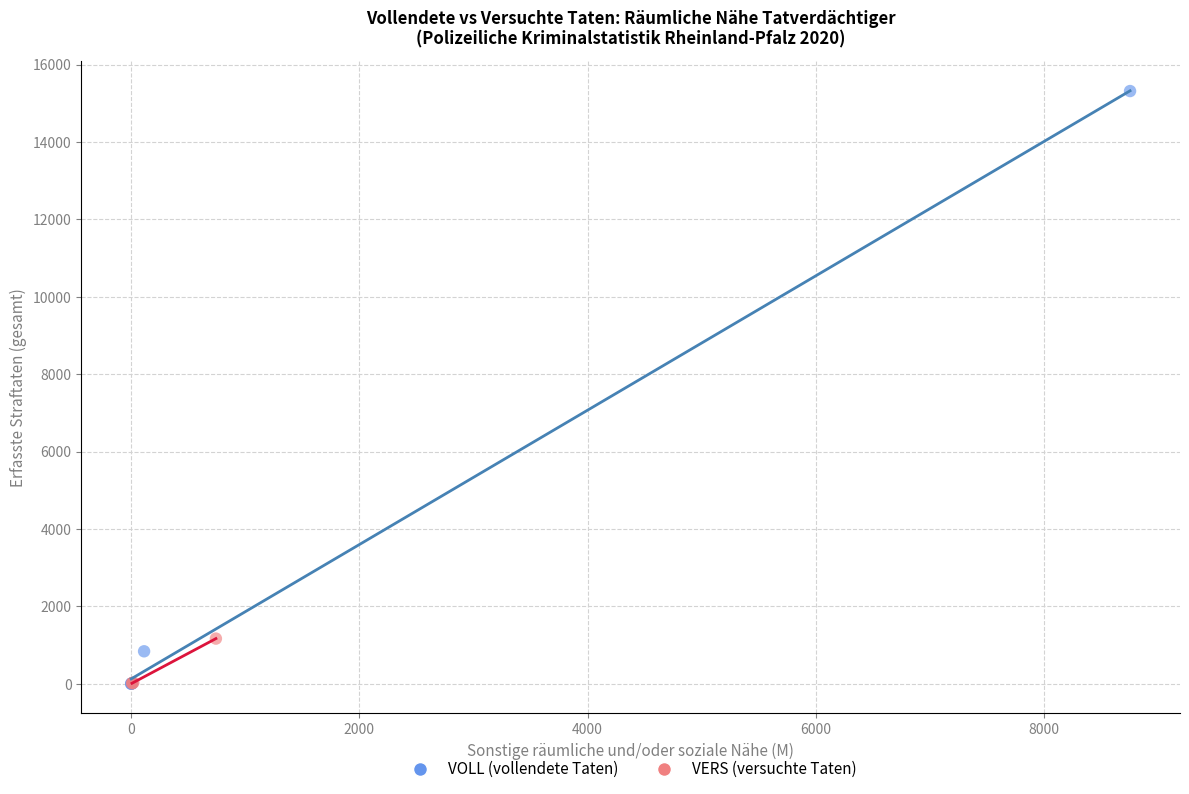

Which series reaches the maximum Y coordinate?

VOLL (vollendete Taten)